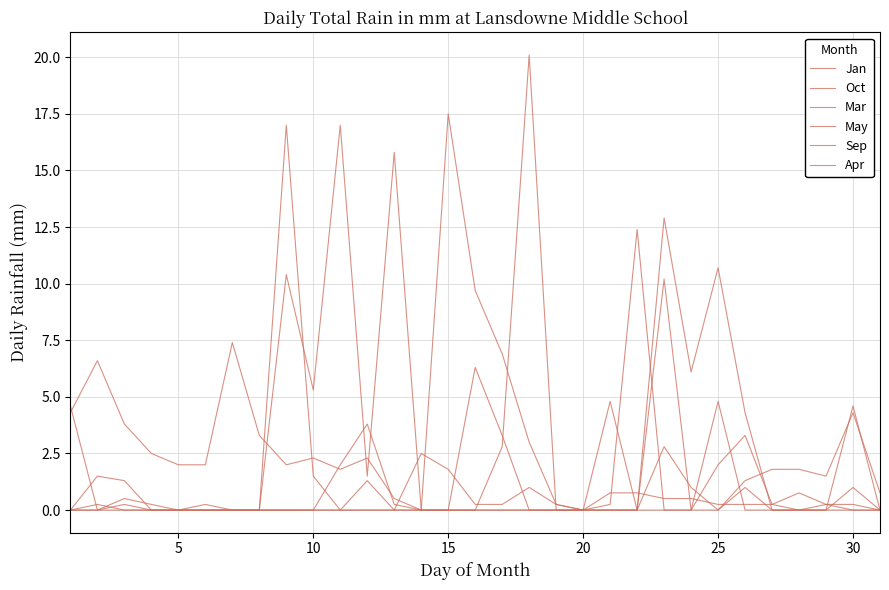

Count the number of categories in the chart.

31